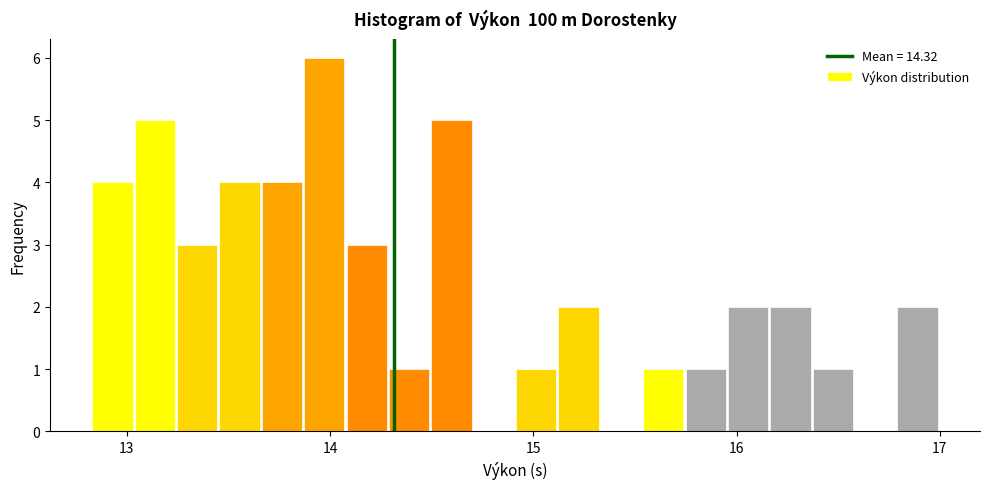

Read against the x-axis, roughly where is the centre of the tallest bar?

14.0